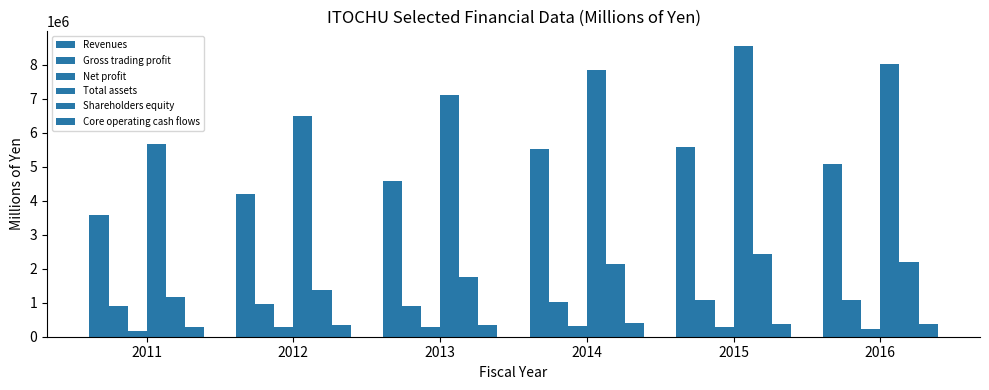

At which label does Total assets first exceed 7848440?

2015